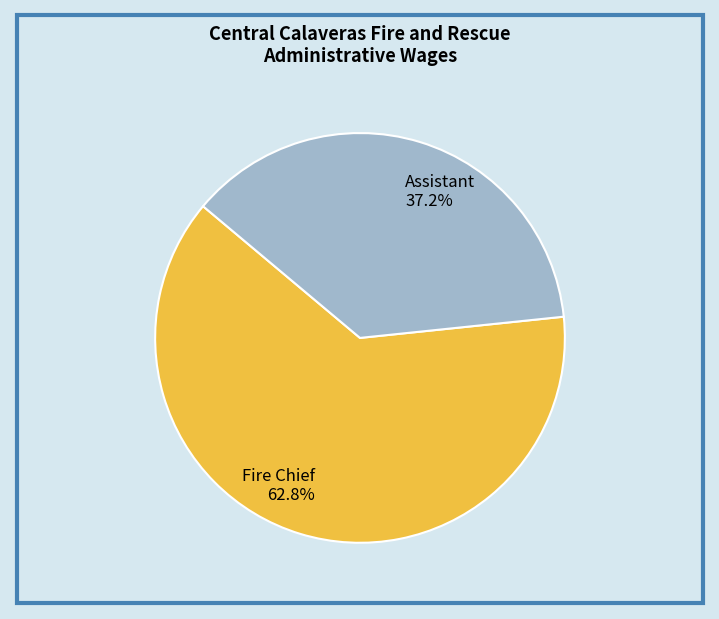

Approximately how many times larger is the value at Assistant 37.2% compared to Fire Chief 62.8%?

0.6